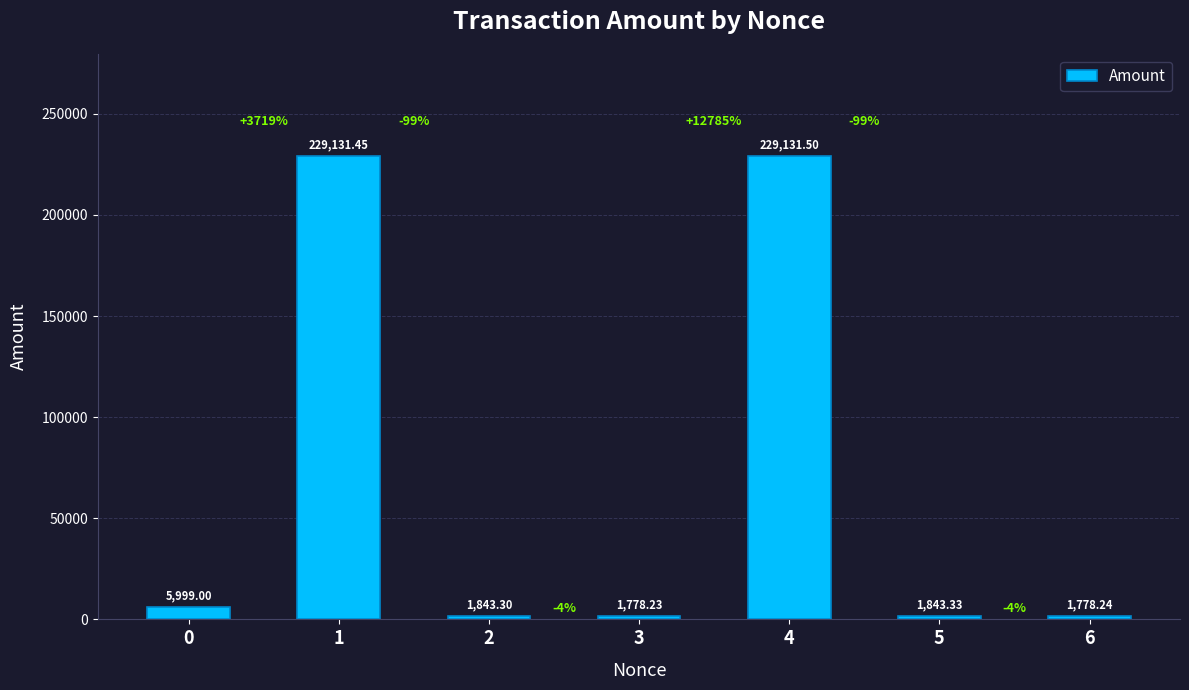

What is the average value?

67357.9